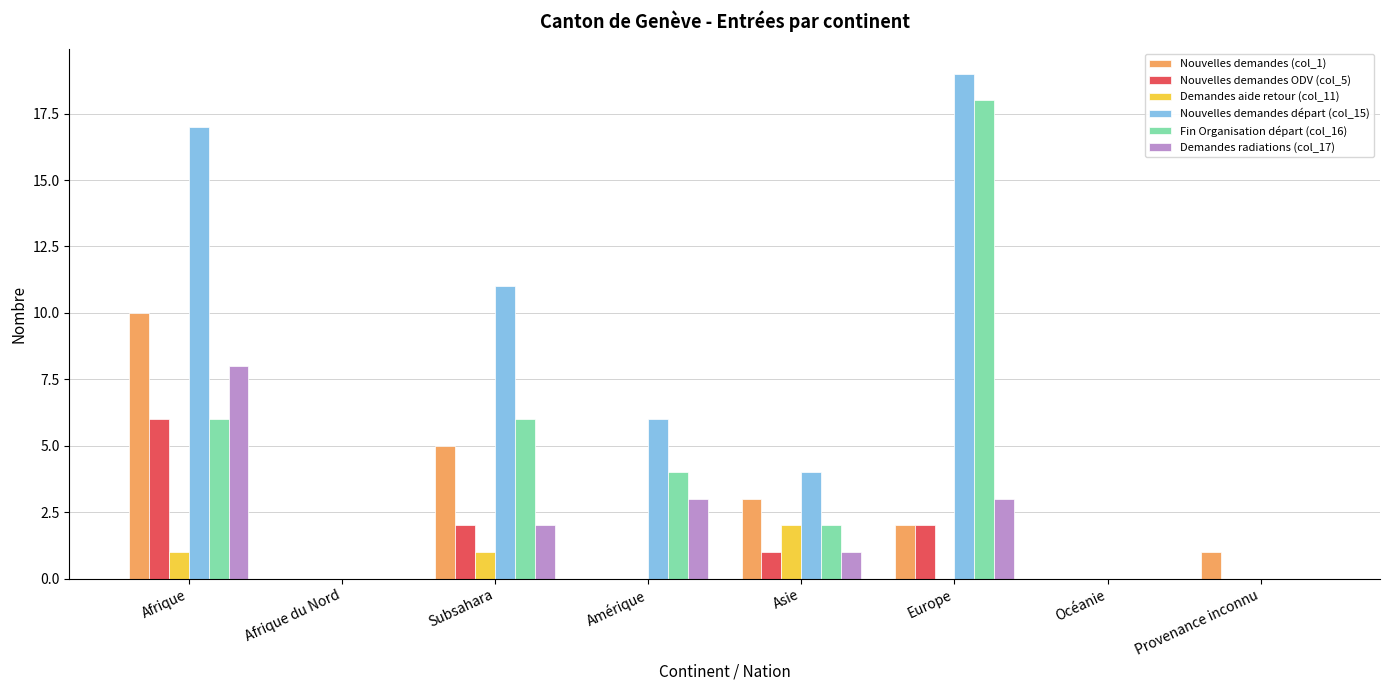

Reading right to left, transcribe all the data shown in this chart.

Nouvelles demandes (col_1): 1	0	2	3	0	5	0	10
Nouvelles demandes ODV (col_5): 0	0	2	1	0	2	0	6
Demandes aide retour (col_11): 0	0	0	2	0	1	0	1
Nouvelles demandes départ (col_15): 0	0	19	4	6	11	0	17
Fin Organisation départ (col_16): 0	0	18	2	4	6	0	6
Demandes radiations (col_17): 0	0	3	1	3	2	0	8